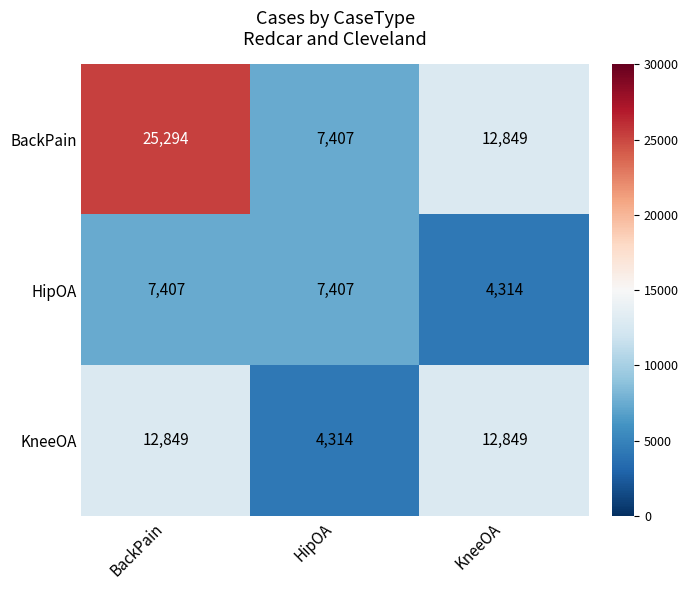

Which series has the widest spread of values?

BackPain